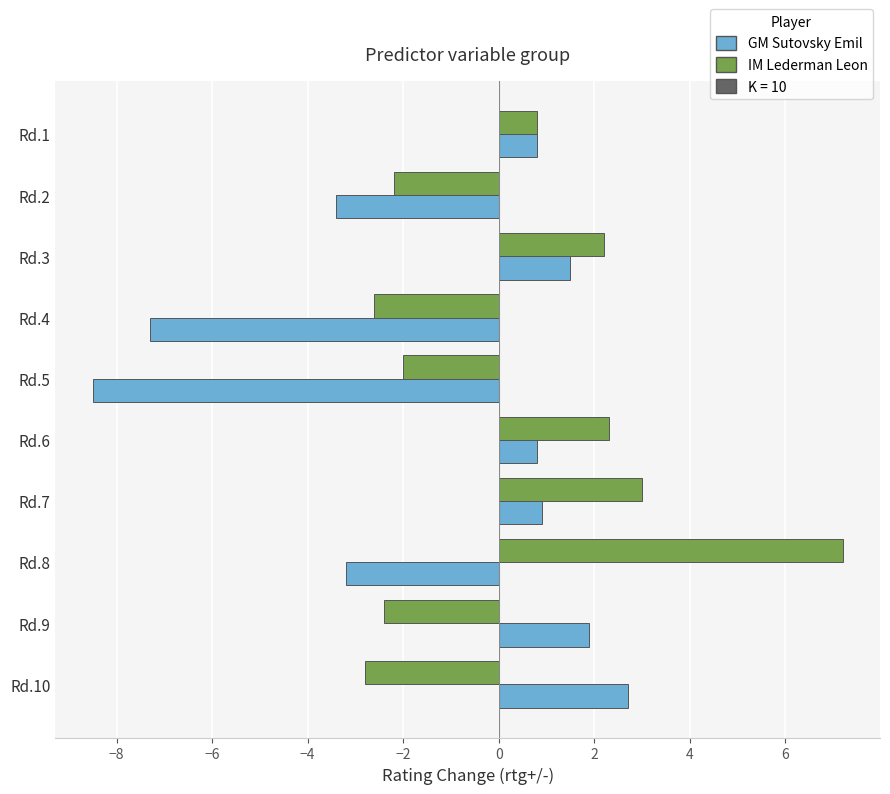

Which series changed the most between Rd.1 and Rd.5?

GM Sutovsky Emil